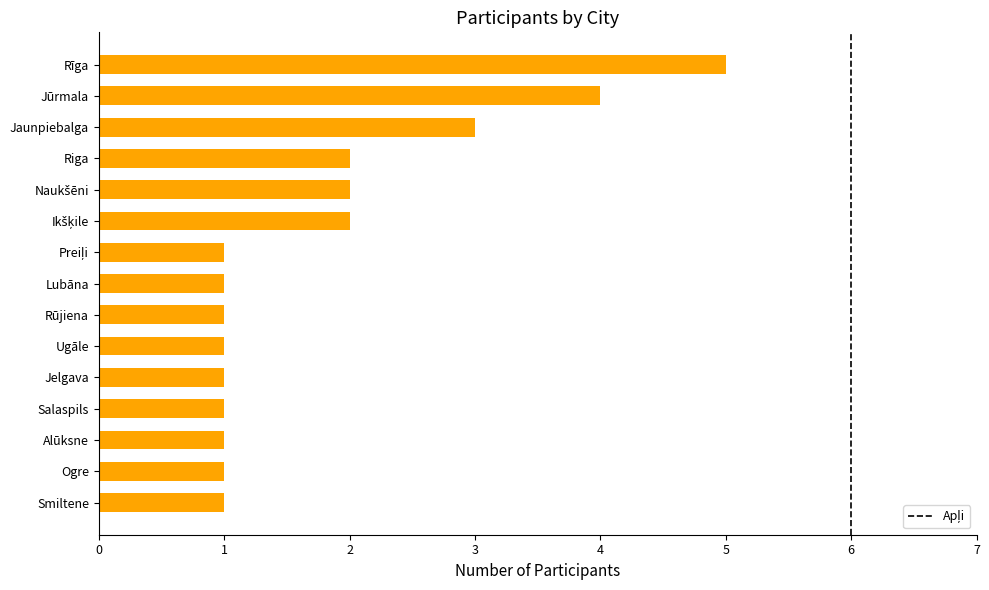

Between Ugāle and Jūrmala, which is larger?

Jūrmala